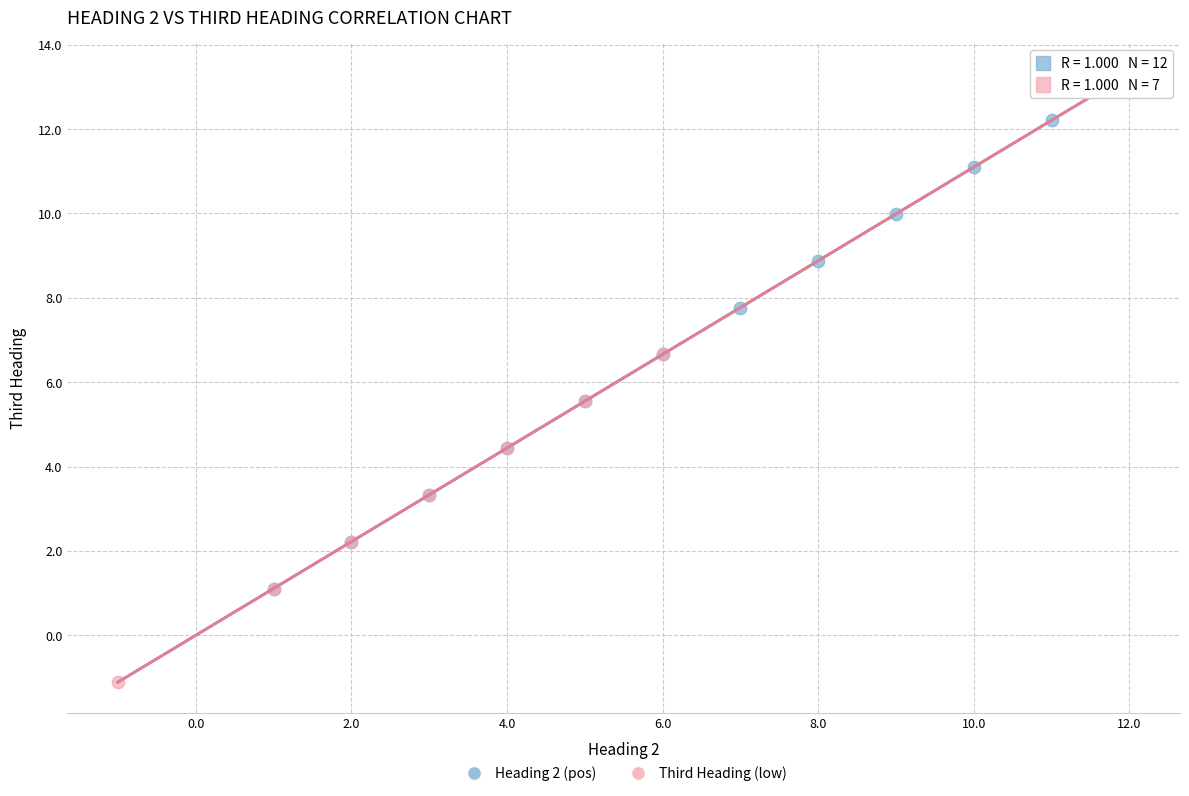

Which series has the widest spread of Y values?

Heading 2 (pos)